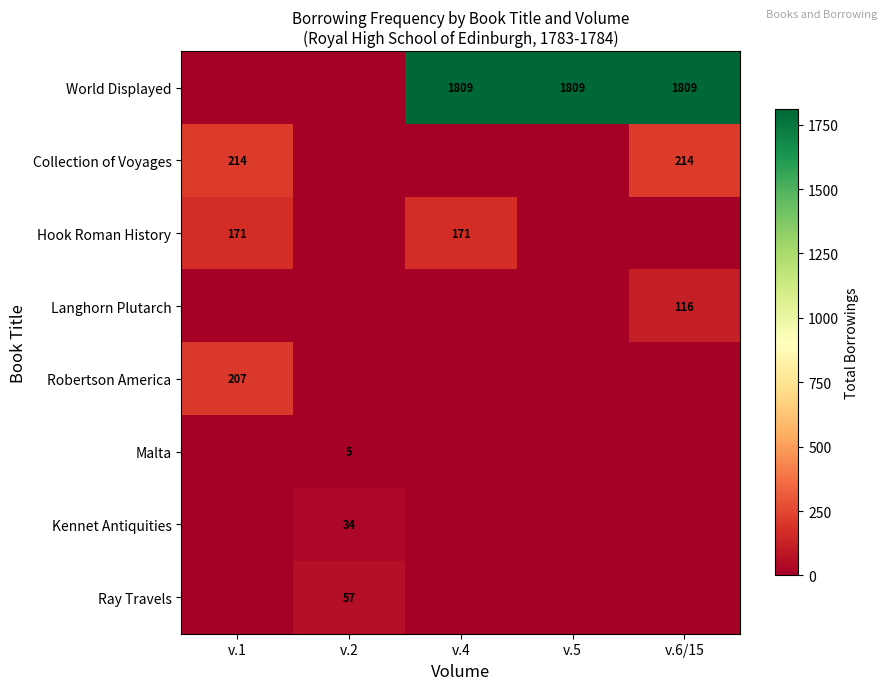

Is it true that Hook Roman History equals 39 at v.1?

False